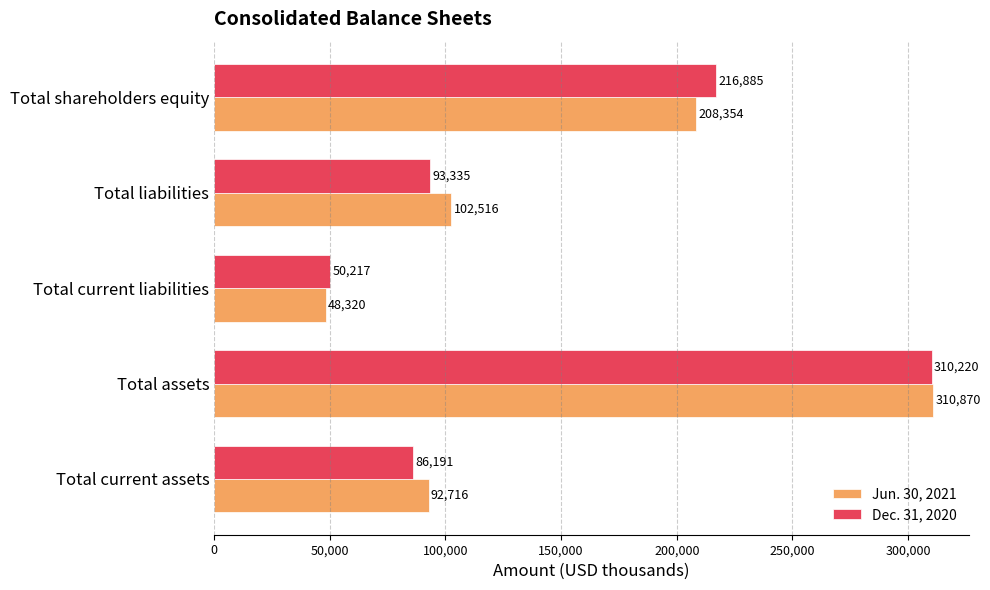

The Dec. 31, 2020 series shows 48880 at Total current assets. True or false?

False